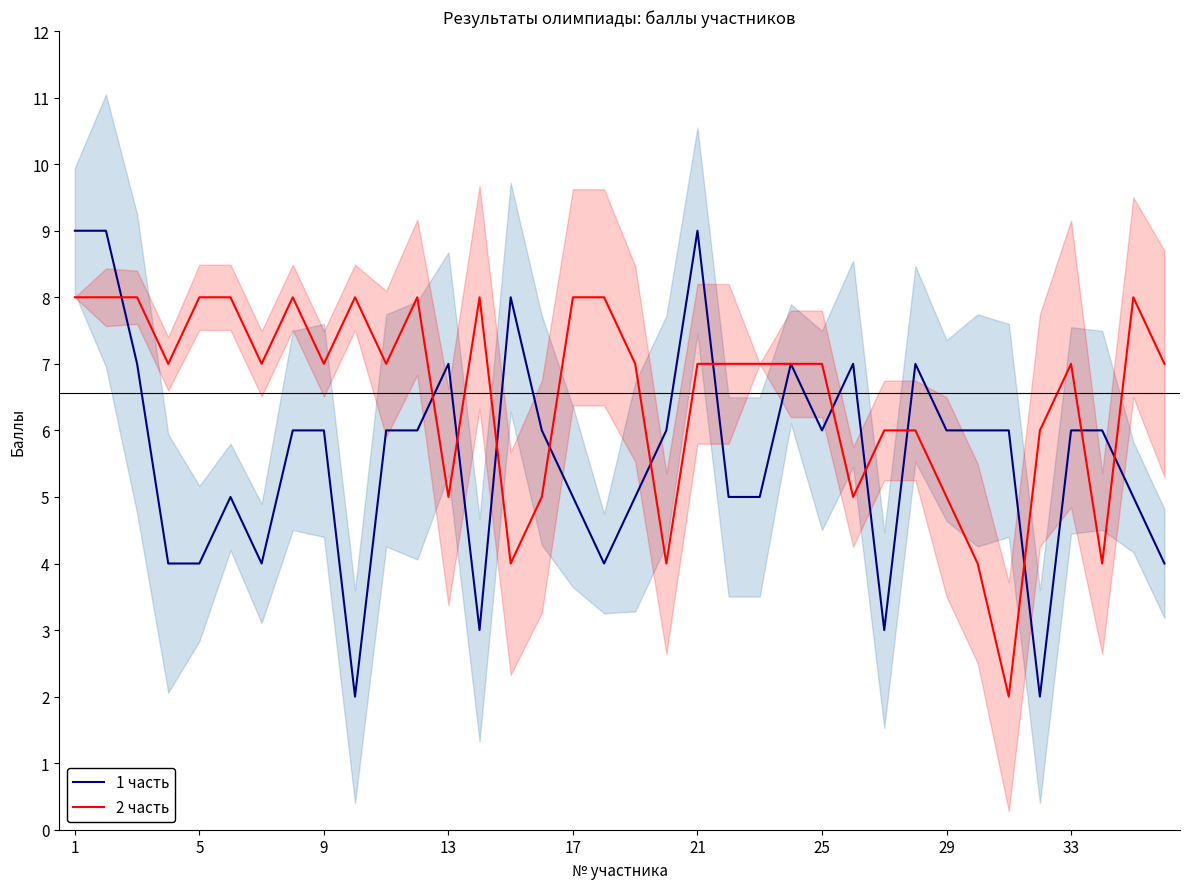

Rank the series by their average value, from highest to lowest.

2 часть, 1 часть